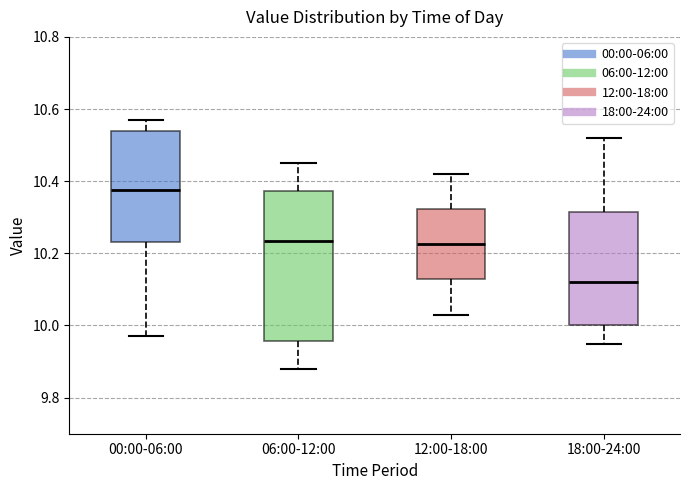

Where does the upper whisker of the box for 06:00-12:00 end on the y-axis? The values are not printed on the chart, so give them approximately, as read against the axis.

10.46